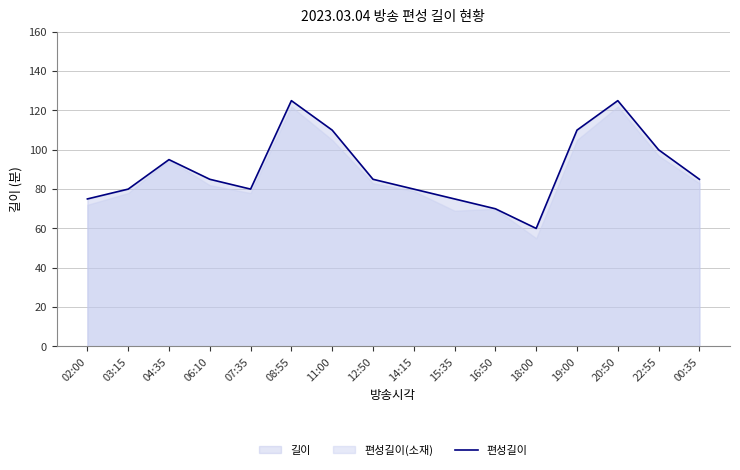

List the labels in order of value, largest first.

08:55, 20:50, 11:00, 19:00, 22:55, 04:35, 06:10, 12:50, 00:35, 03:15, 07:35, 14:15, 02:00, 15:35, 16:50, 18:00